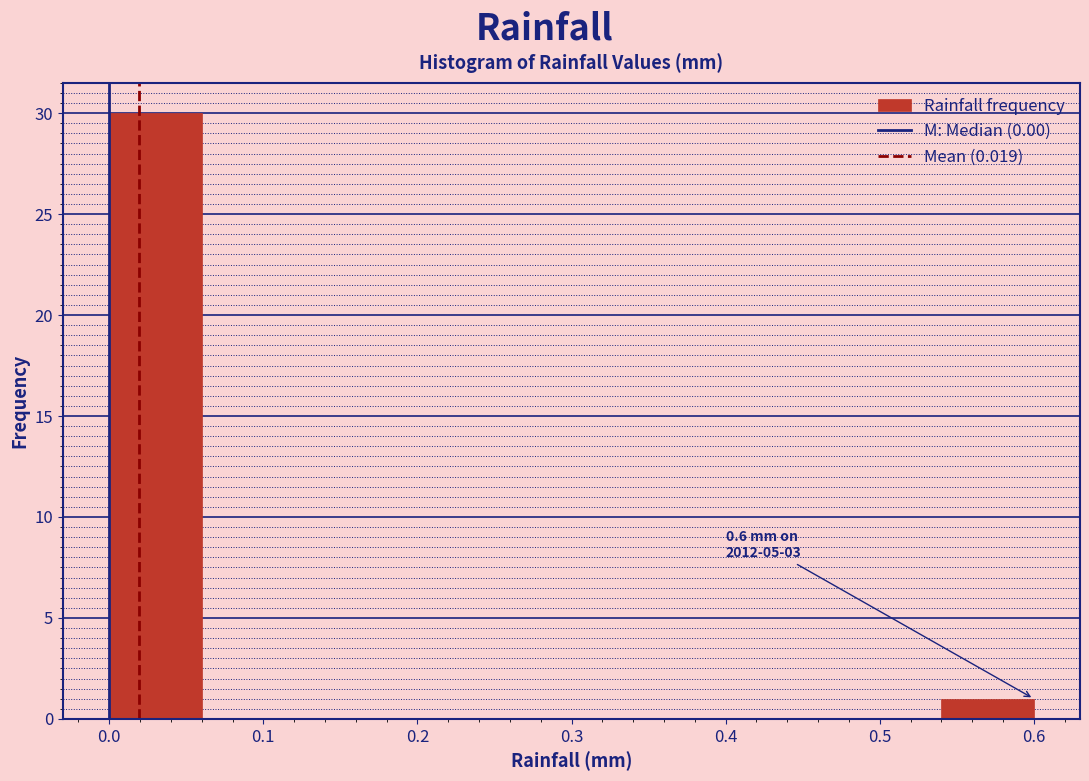

Over which range of the x-axis is the bar tallest?

0.00 to 0.06